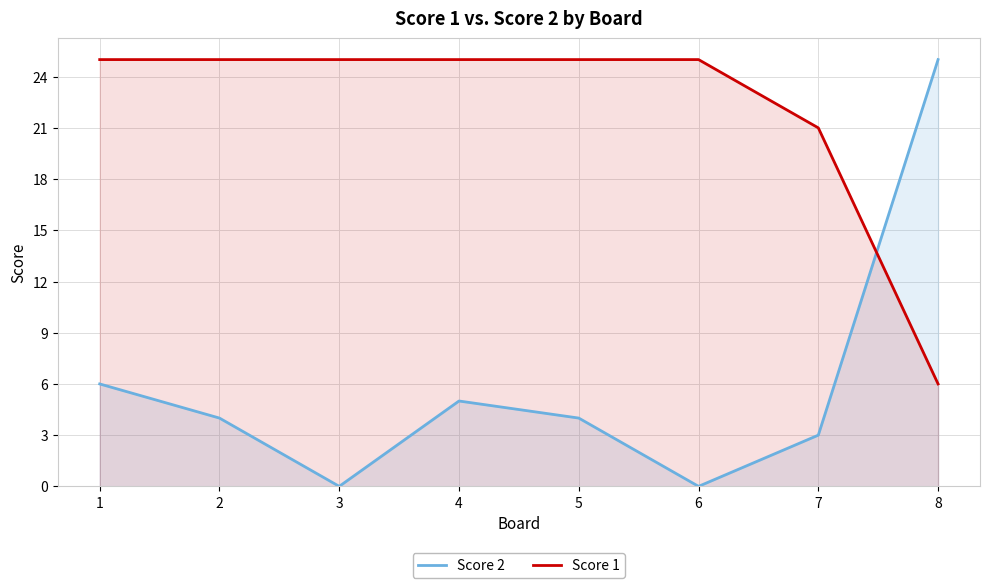

Where do Score 2 and Score 1 first cross each other?

7 and 8